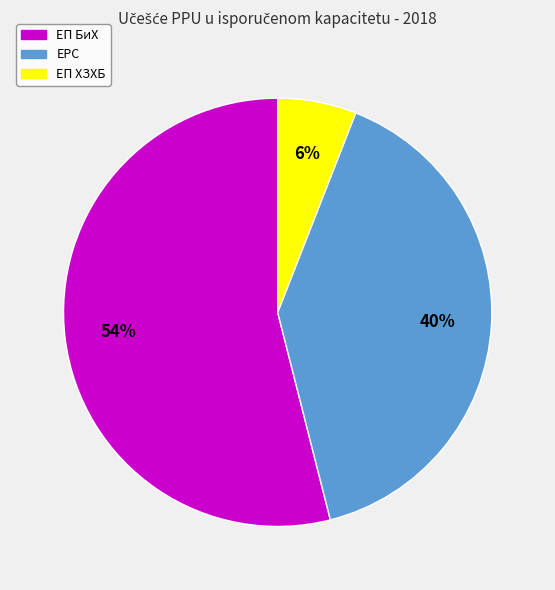

The ЕП БиХ slice represents 54% of the pie. True or false?

True